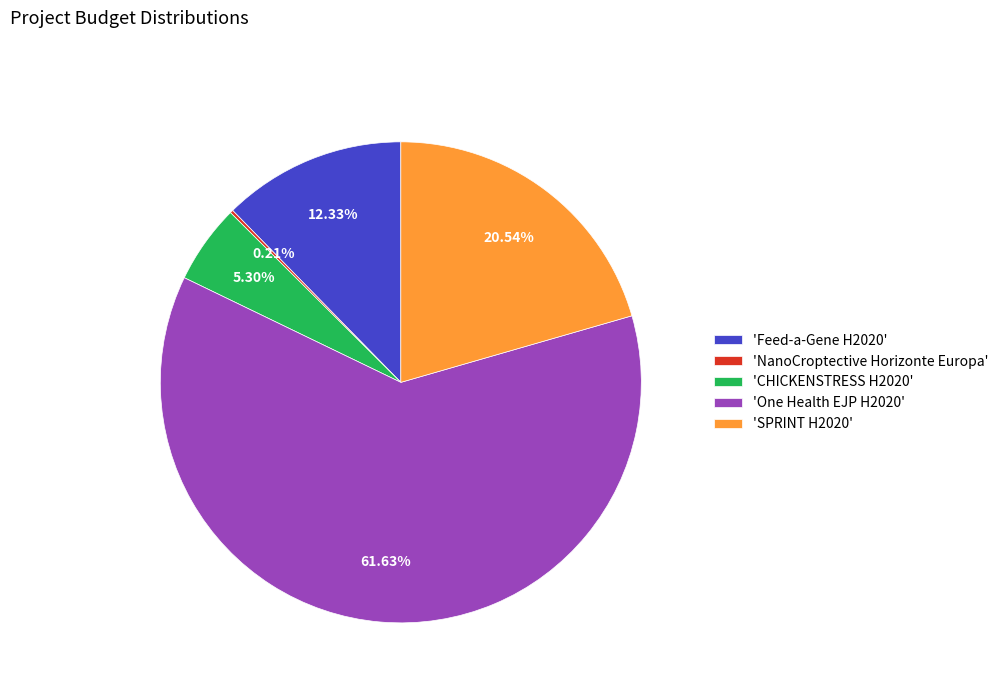

Approximately how many times larger is the value at 'One Health EJP H2020' compared to 'Feed-a-Gene H2020'?

5.0